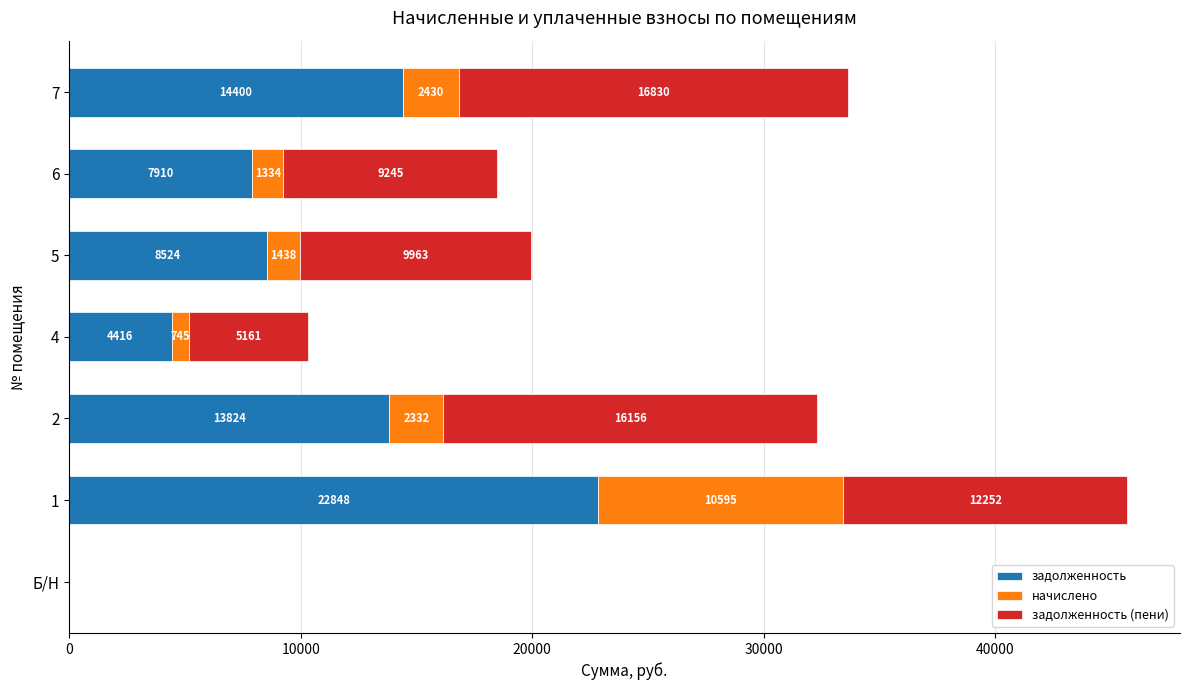

True or false: задолженность has a value of 0.0 at Б/Н.

True